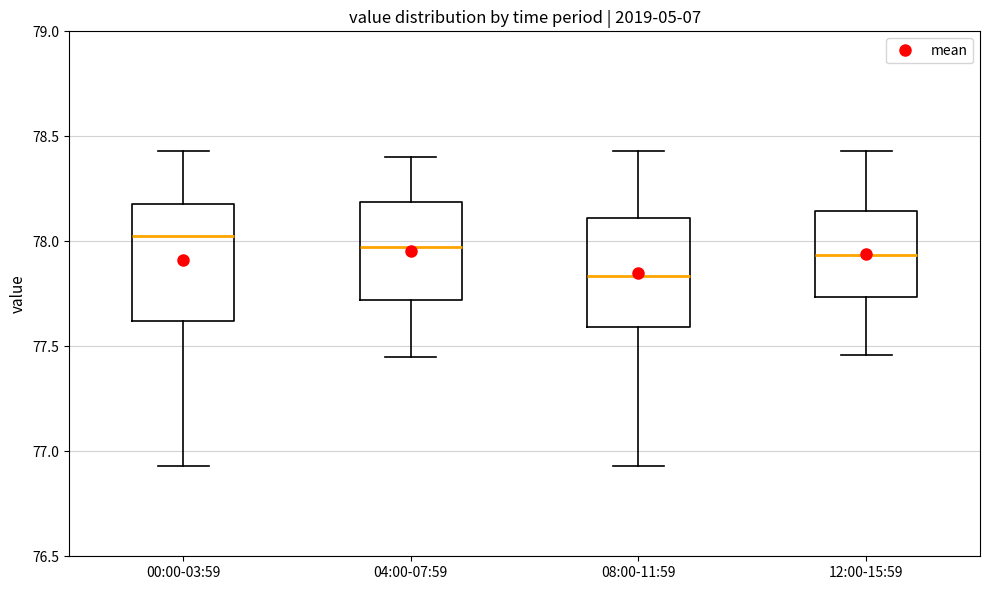

Where is the upper edge of the box for 12:00-15:59 on the y-axis? The values are not printed on the chart, so give them approximately, as read against the axis.

78.15